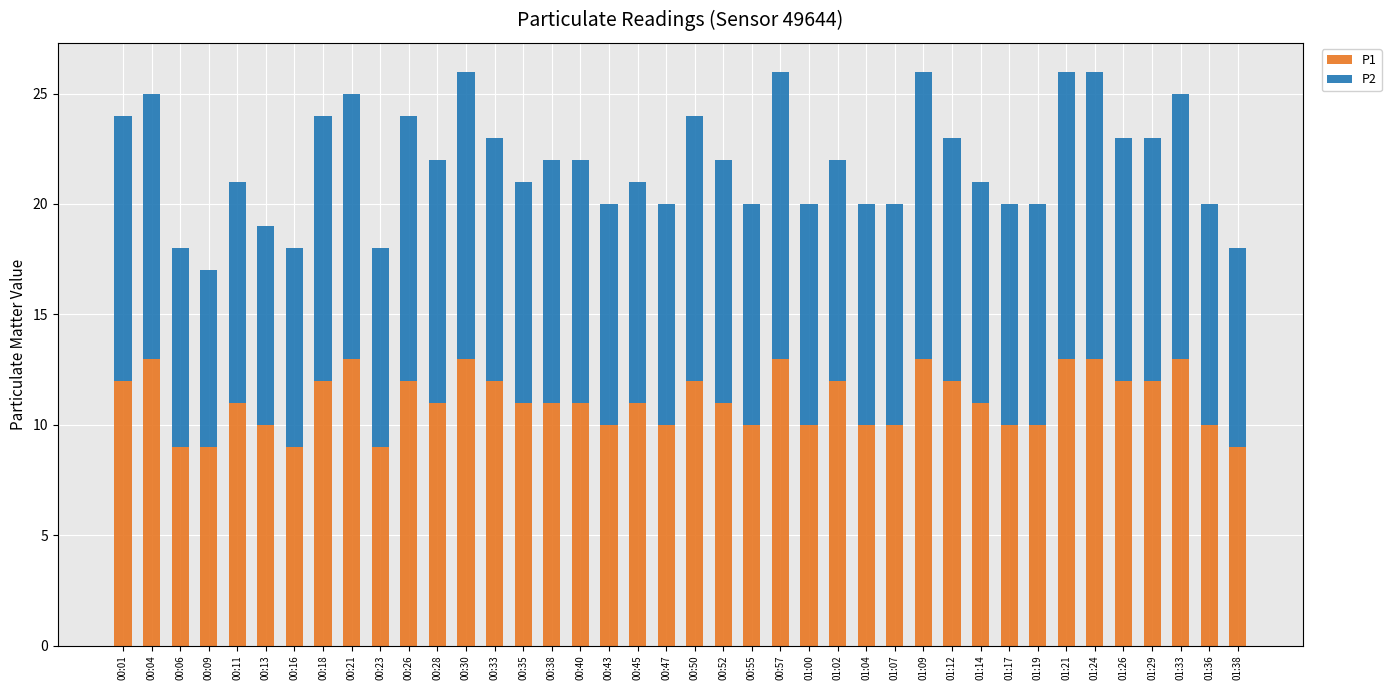

True or false: P1 has a value of 2 at 00:13.

False